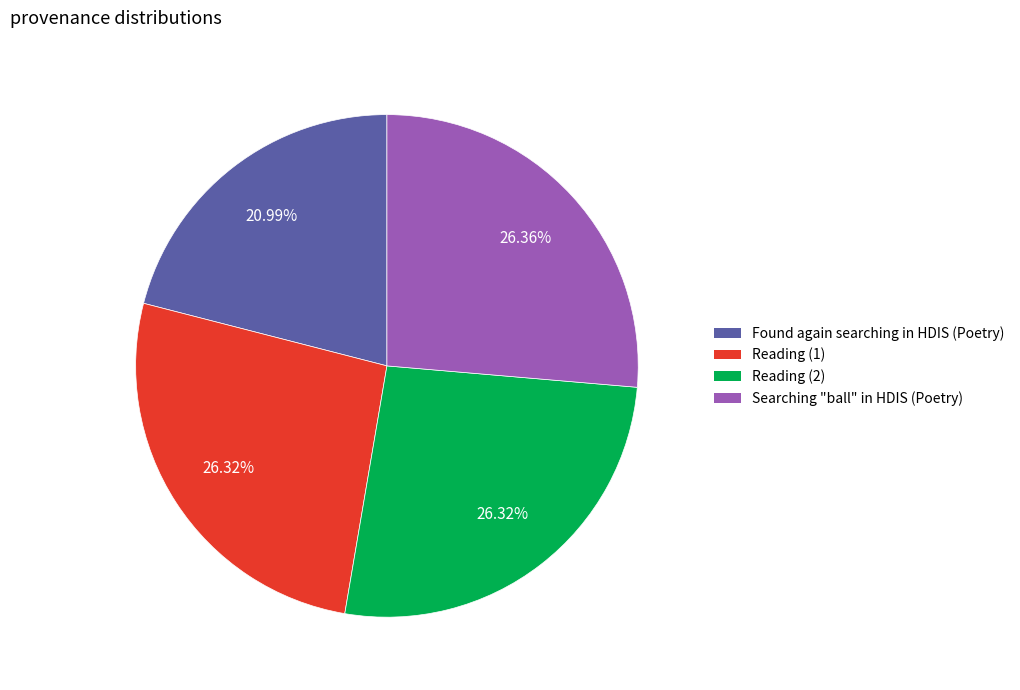

Is there a majority slice in this chart?

No